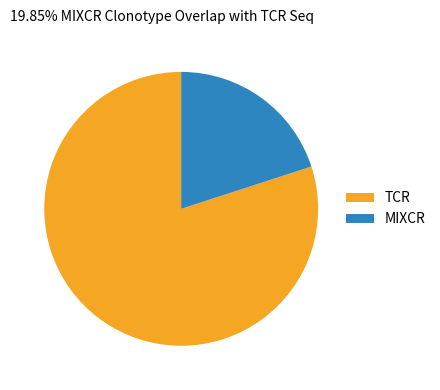

What is the largest slice in the pie chart?

TCR